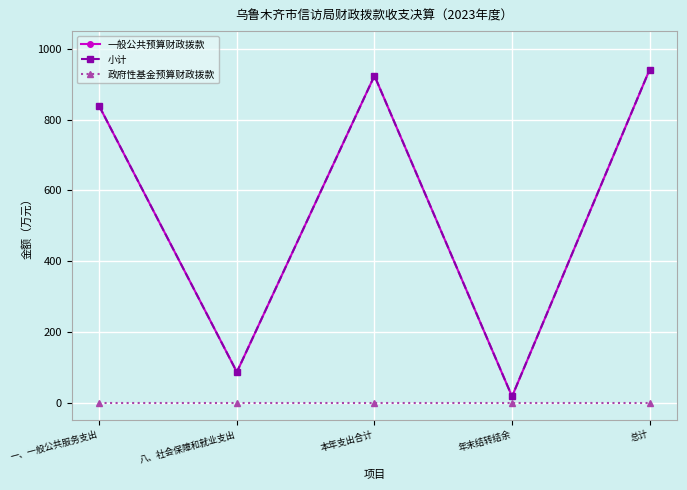

True or false: 小计 and 一般公共预算财政拨款 cross at least once.

False